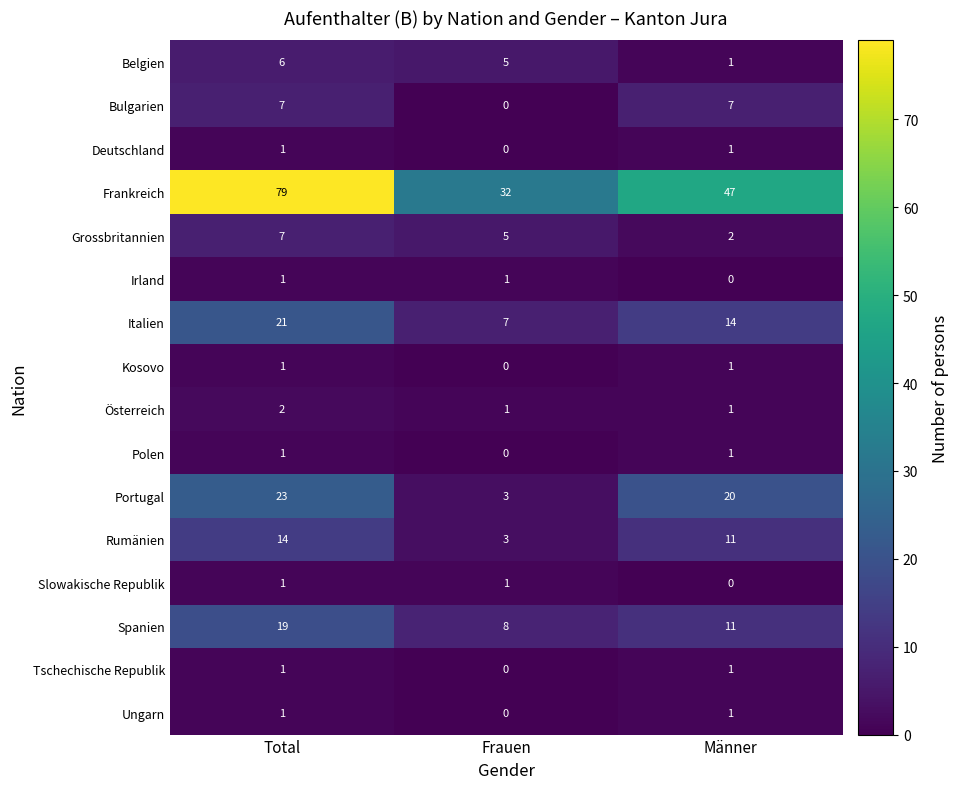

What is the greatest value displayed?

79